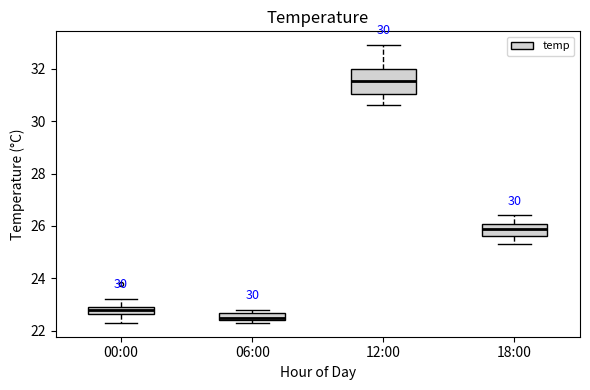

Where is the upper edge of the box for 00:00 on the y-axis? The values are not printed on the chart, so give them approximately, as read against the axis.

23.0